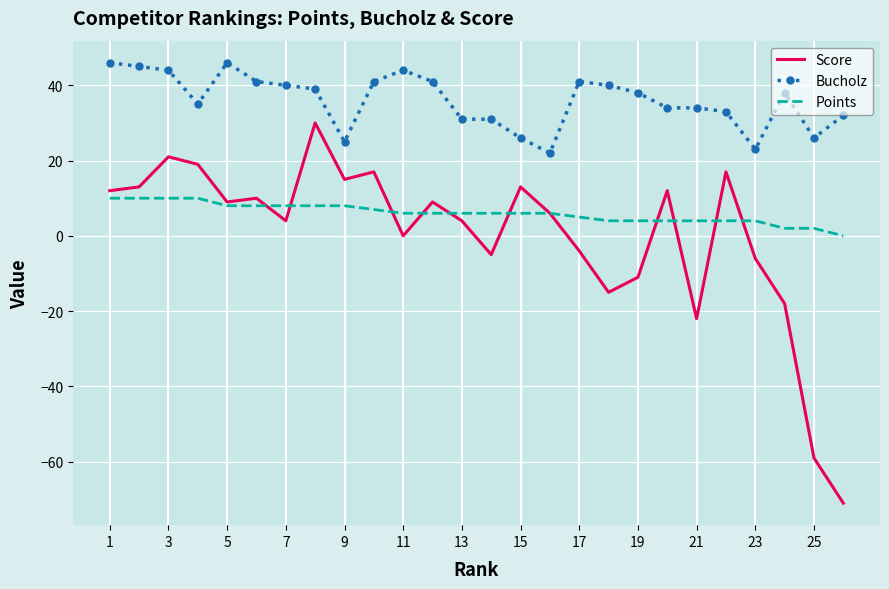

What is the minimum value for Bucholz?

22